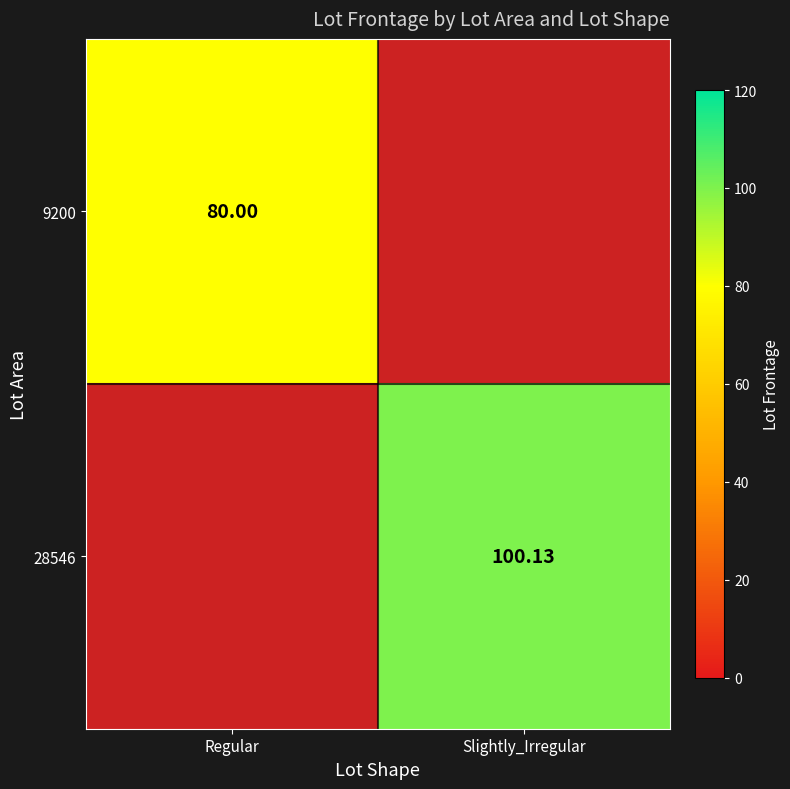

How many data points in 28546 are less than 100?

1